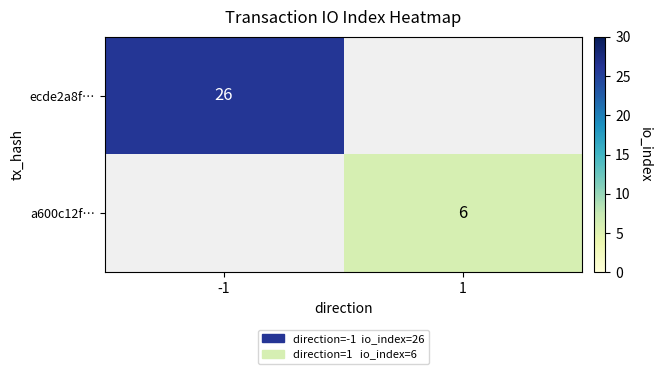

Is the value of ecde2a8f… at -1 greater than the value of a600c12f… at 1?

Yes